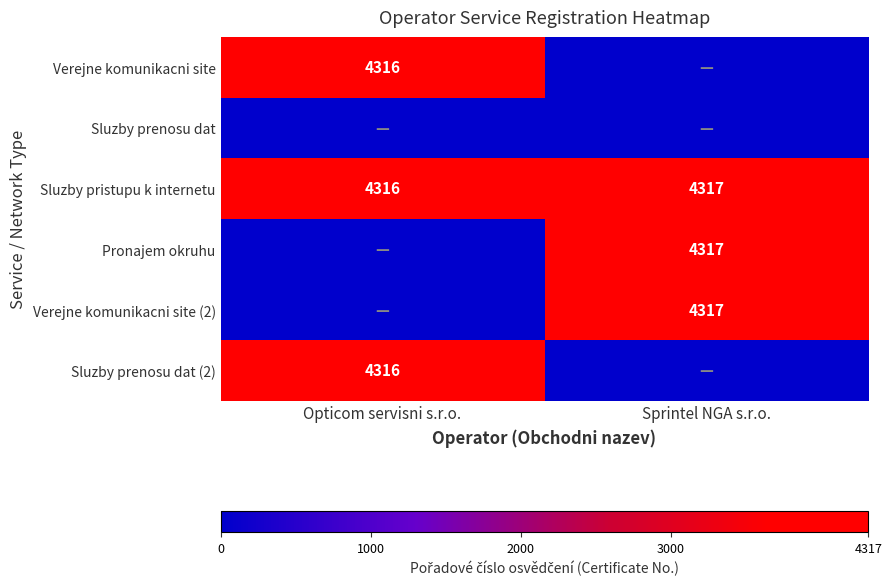

How many Sluzby pristupu k internetu values are between 4316 and 4317?

2